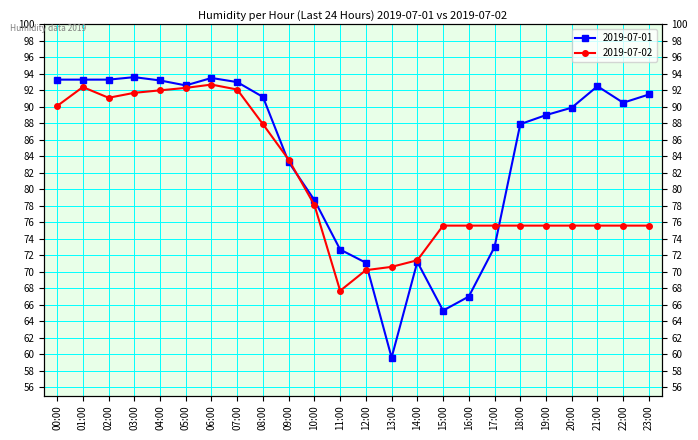

Between which two adjacent categories do 2019-07-01 and 2019-07-02 first intersect?

08:00 and 09:00